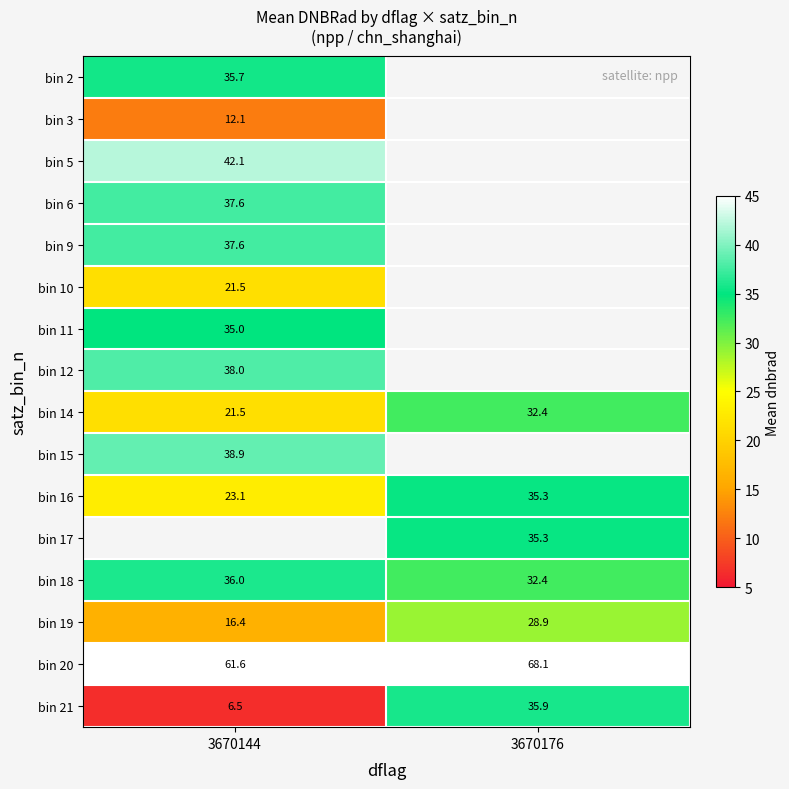

At how many categories does at least one series exceed 52?

2